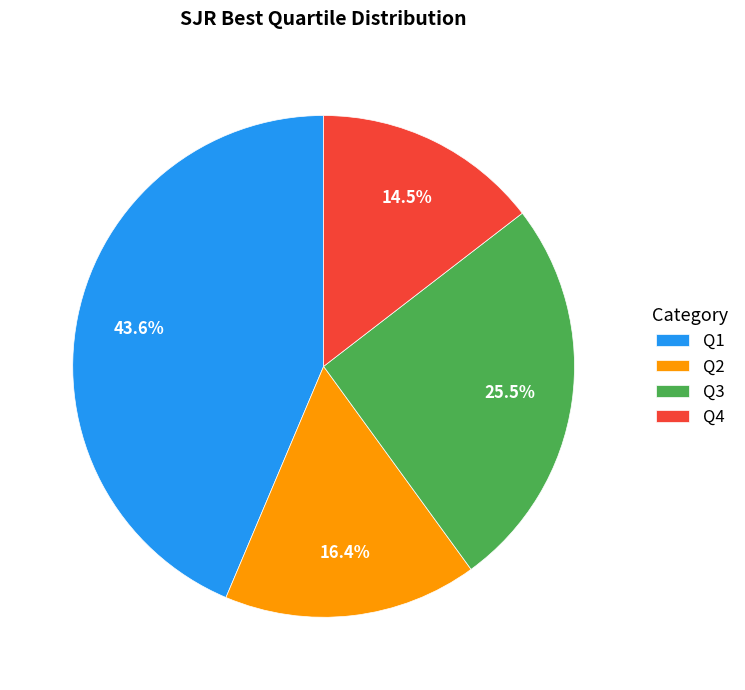

Is there a majority slice in this chart?

No